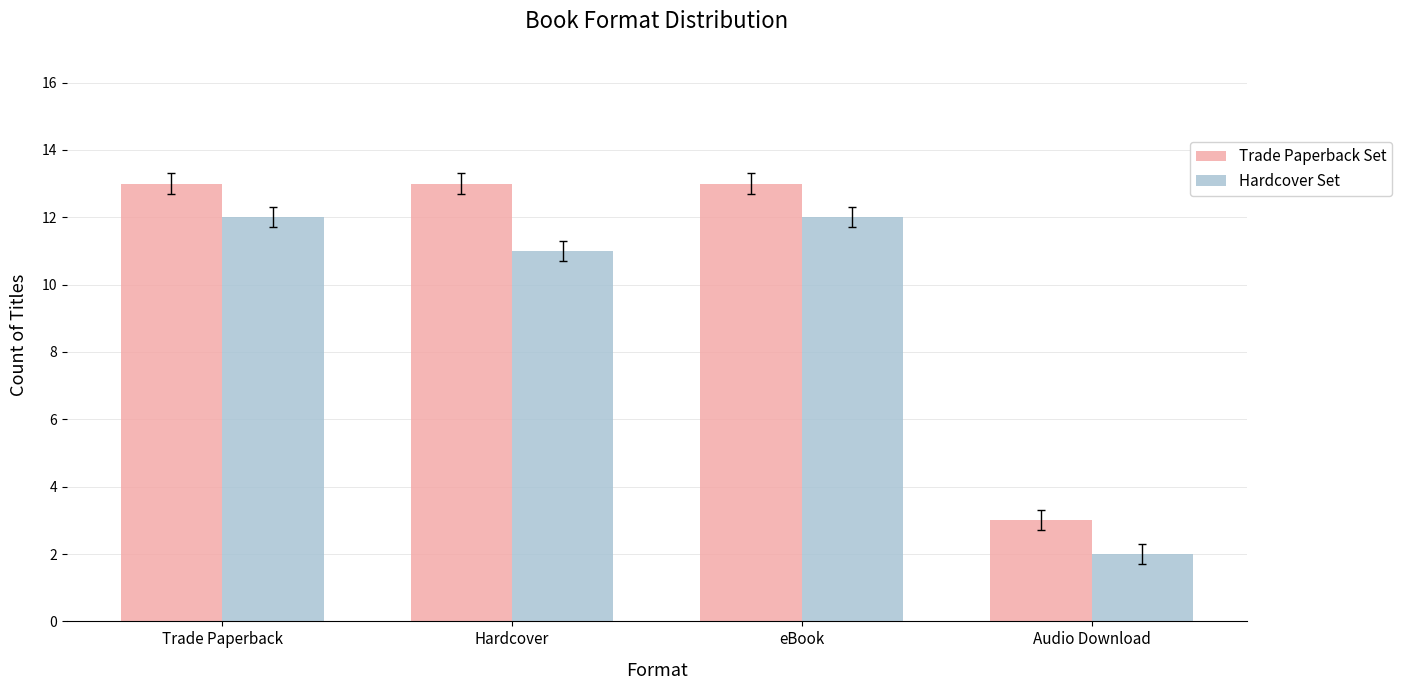

Are the bars horizontal?

No